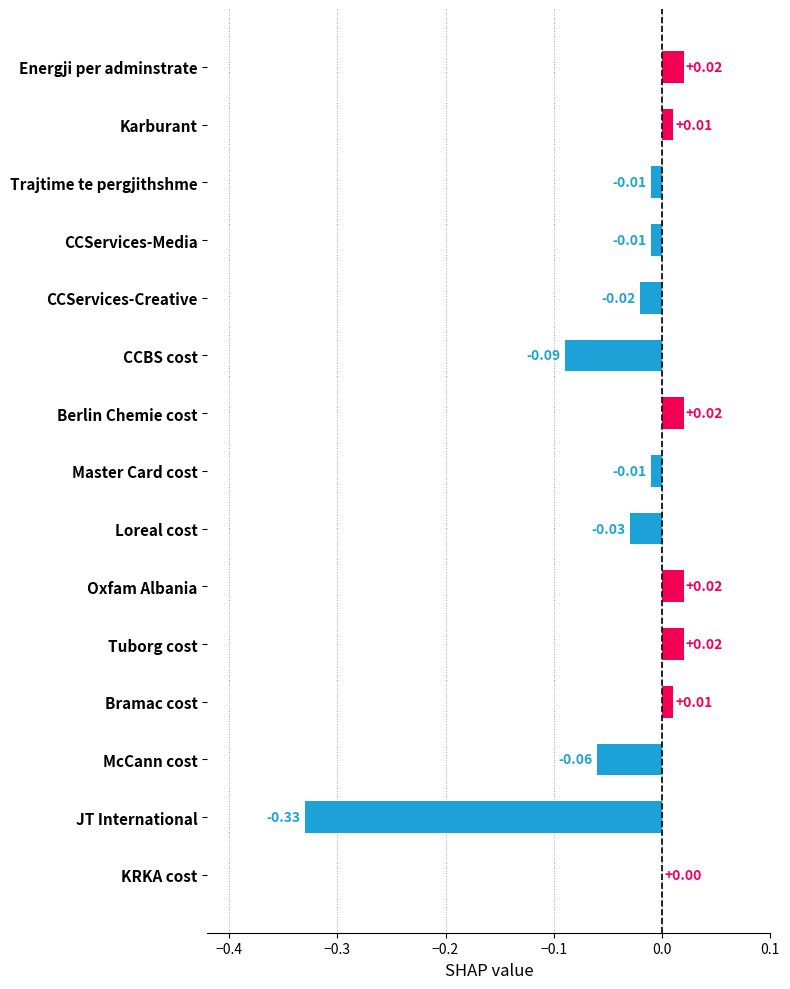

Does the chart contain stacked bars?

No